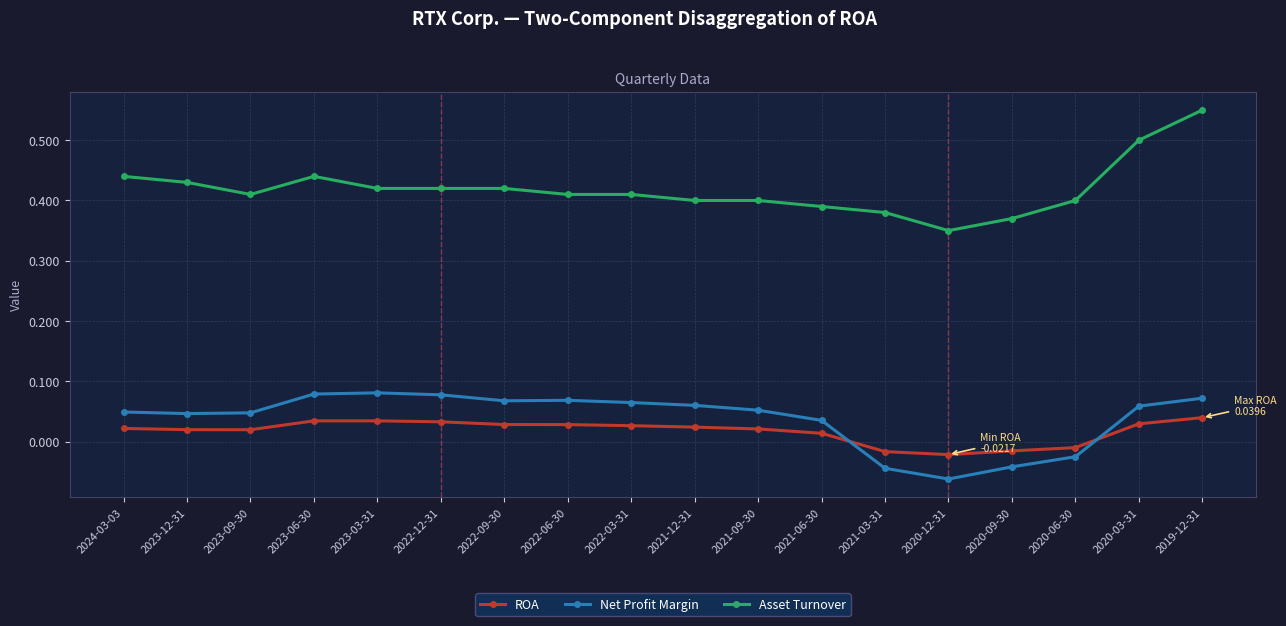

True or false: Net Profit Margin has more than 1 points higher than both neighbors.

True